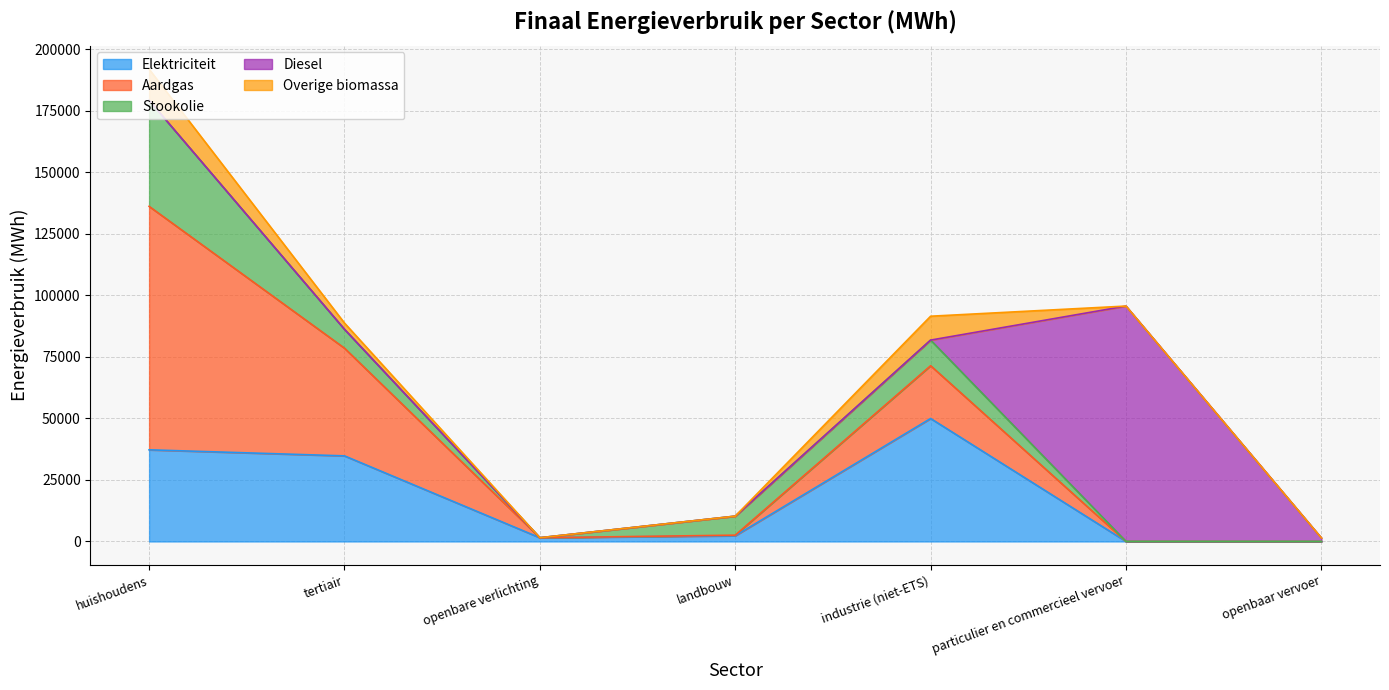

True or false: Stookolie has a value of 43109.6 at huishoudens.

True